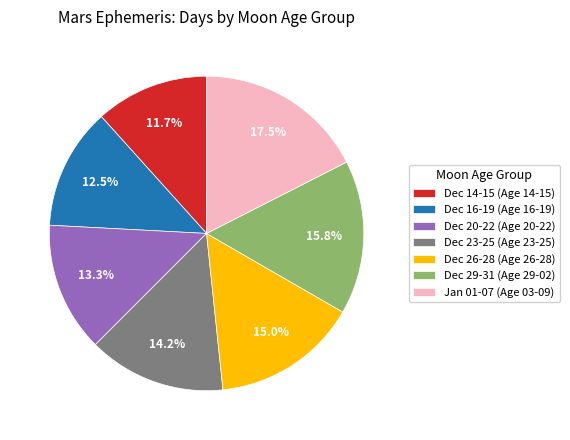

What is the total percentage of Jan 01-07 (Age 03-09) and Dec 29-31 (Age 29-02)?

33.3%